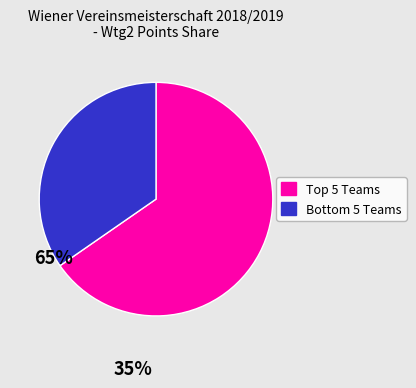

Which category accounts for the majority?

Top 5 Teams